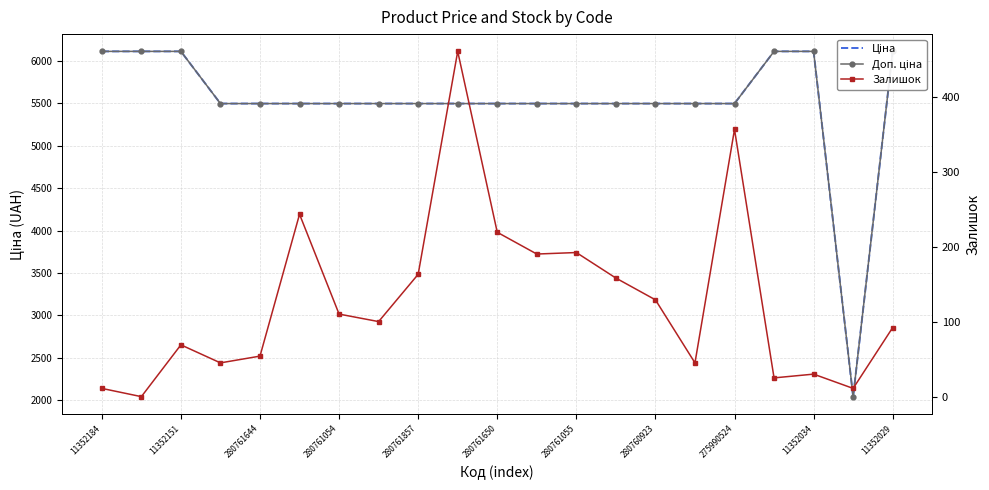

Is the value of Доп. ціна at 18 greater than the value of Ціна at 19?

Yes